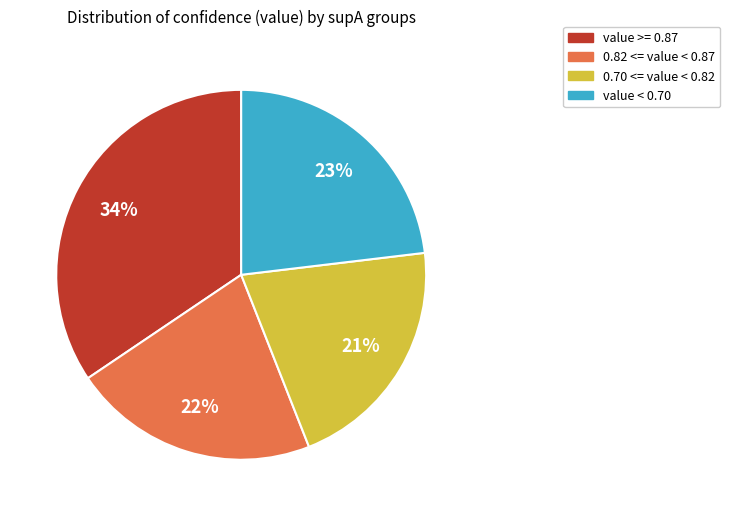

Is the sum of value < 0.70 and 0.70 <= value < 0.82 greater than half?

No